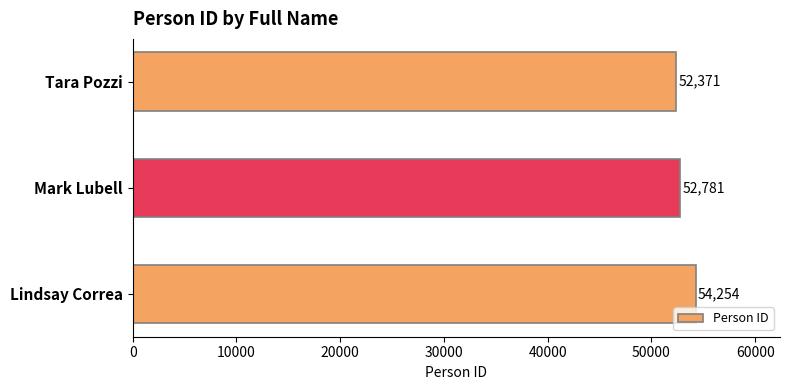

How many values are below 52781?

1